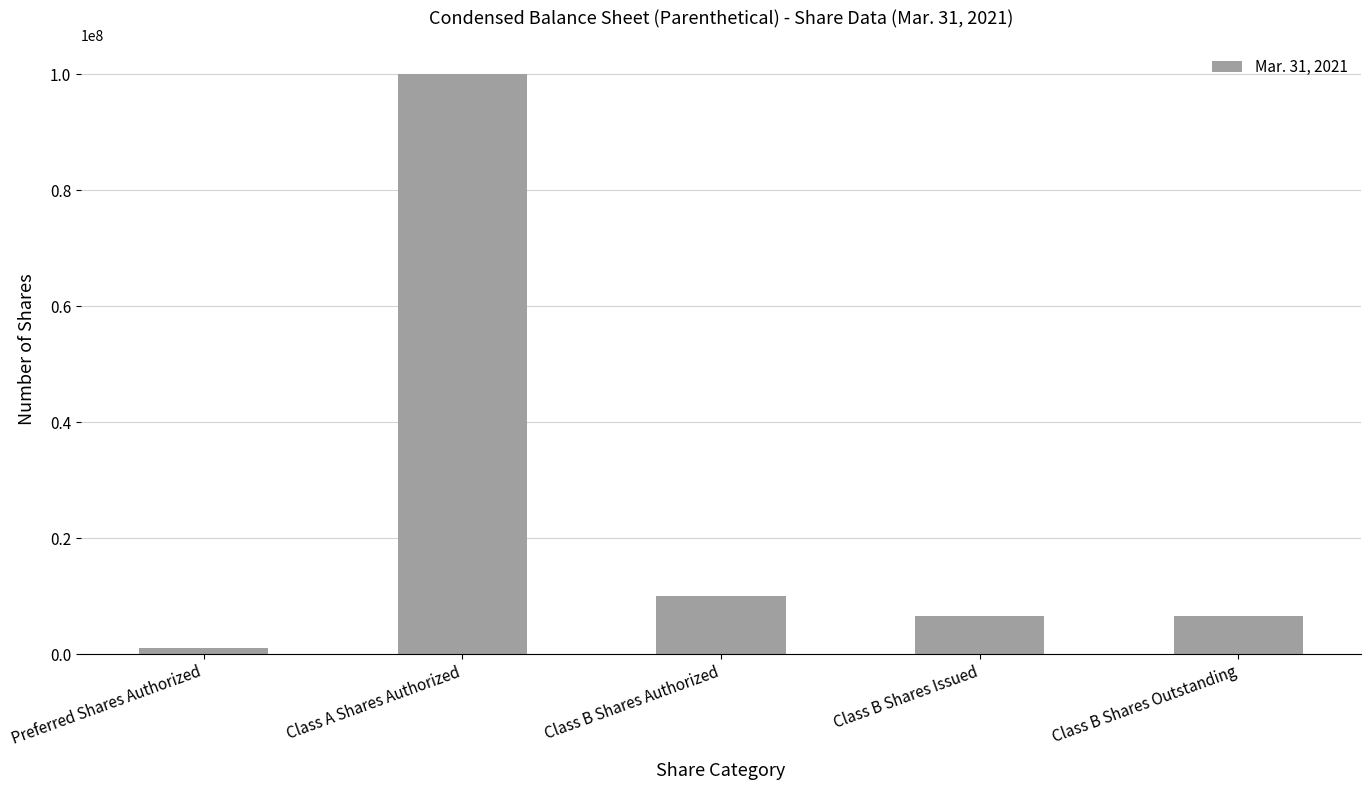

What is the change in value from Class A Shares Authorized to Class B Shares Issued?

-93531250